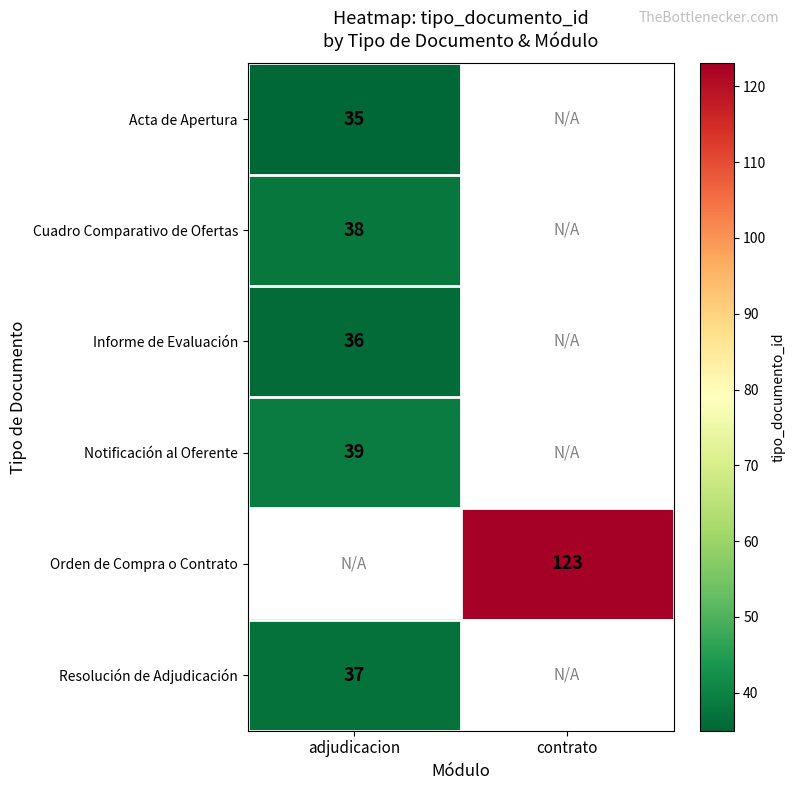

At how many categories does at least one series exceed 75?

1